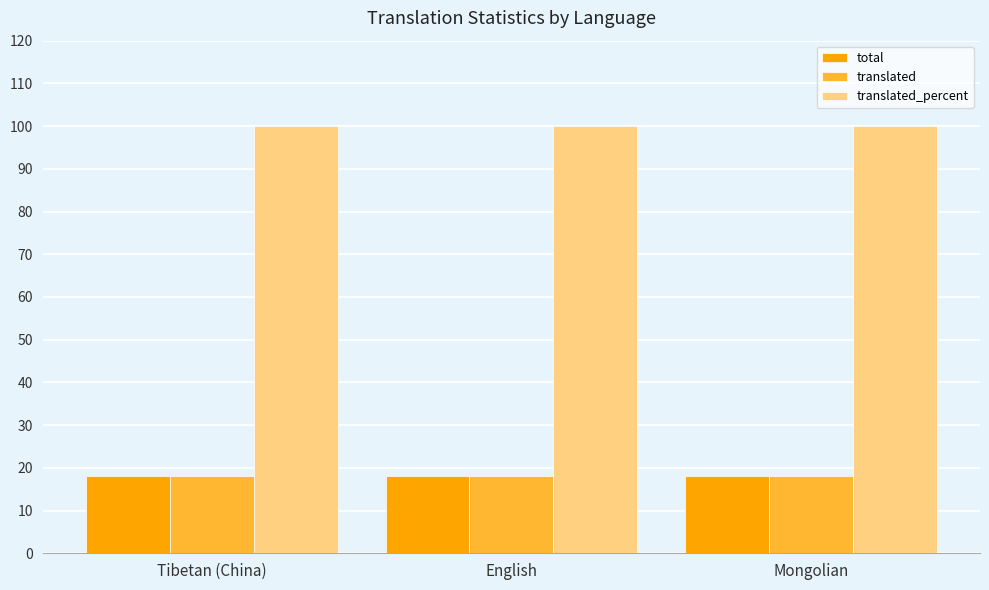

What is the sum of all translated_percent values?

300